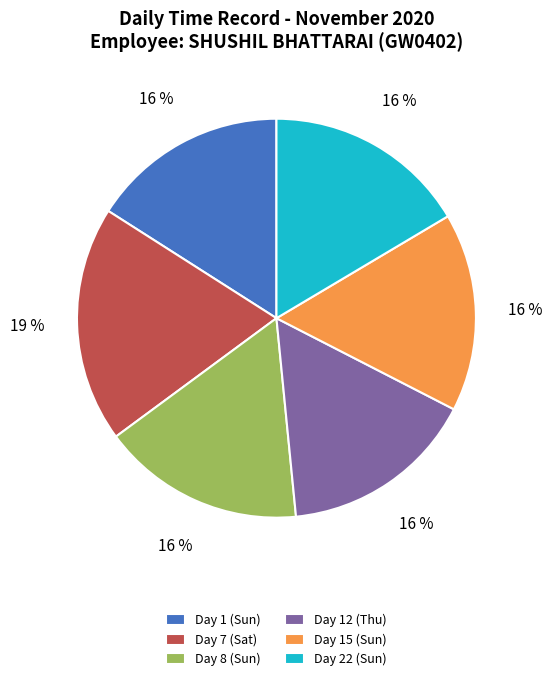

Is it true that Day 7 (Sat) is 19% of the pie?

True